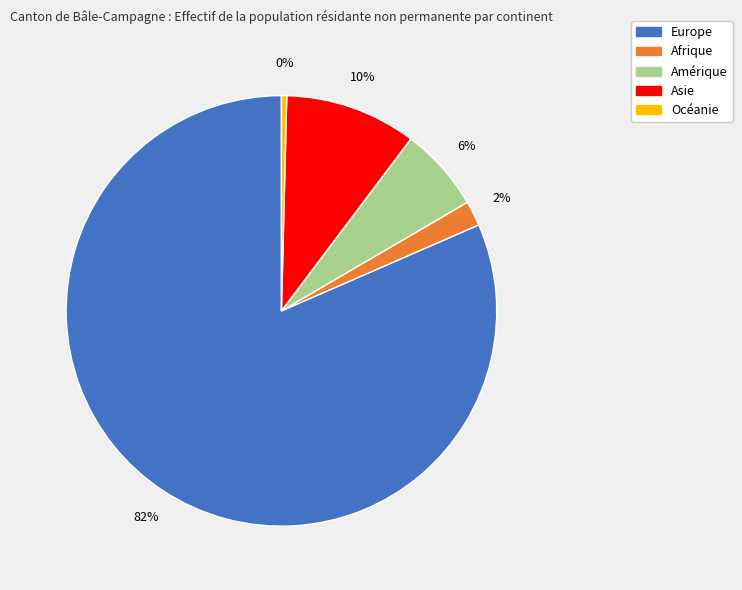

Do Asie and Europe together represent more than half of the pie?

Yes